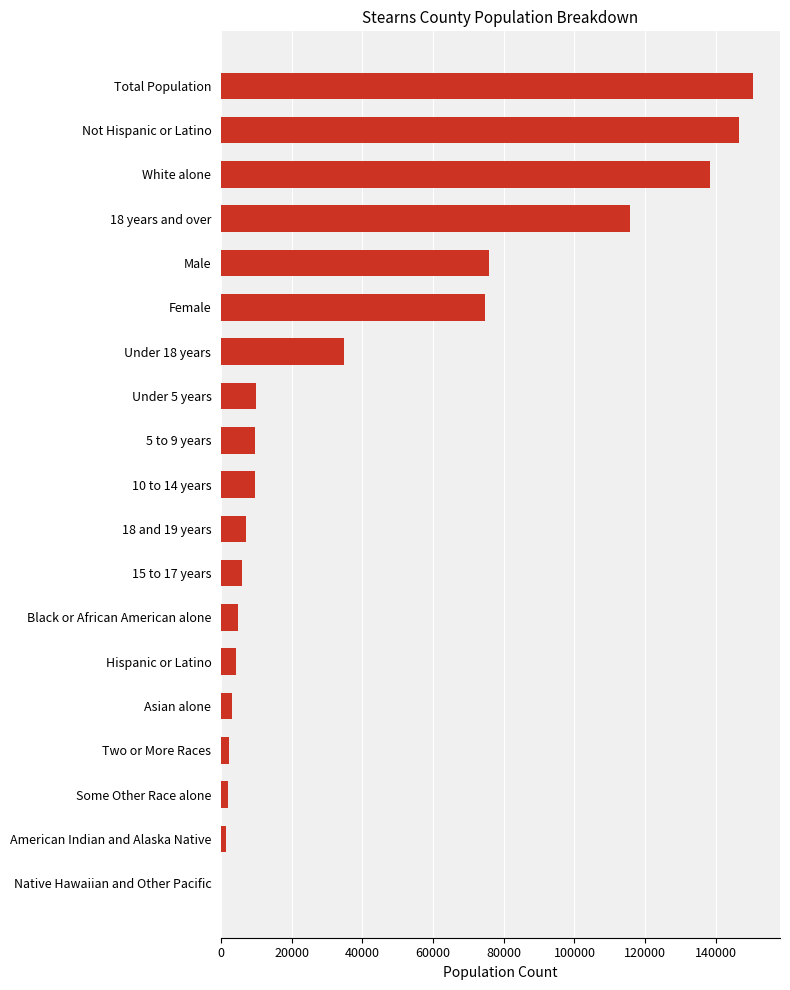

Are the bars horizontal?

Yes